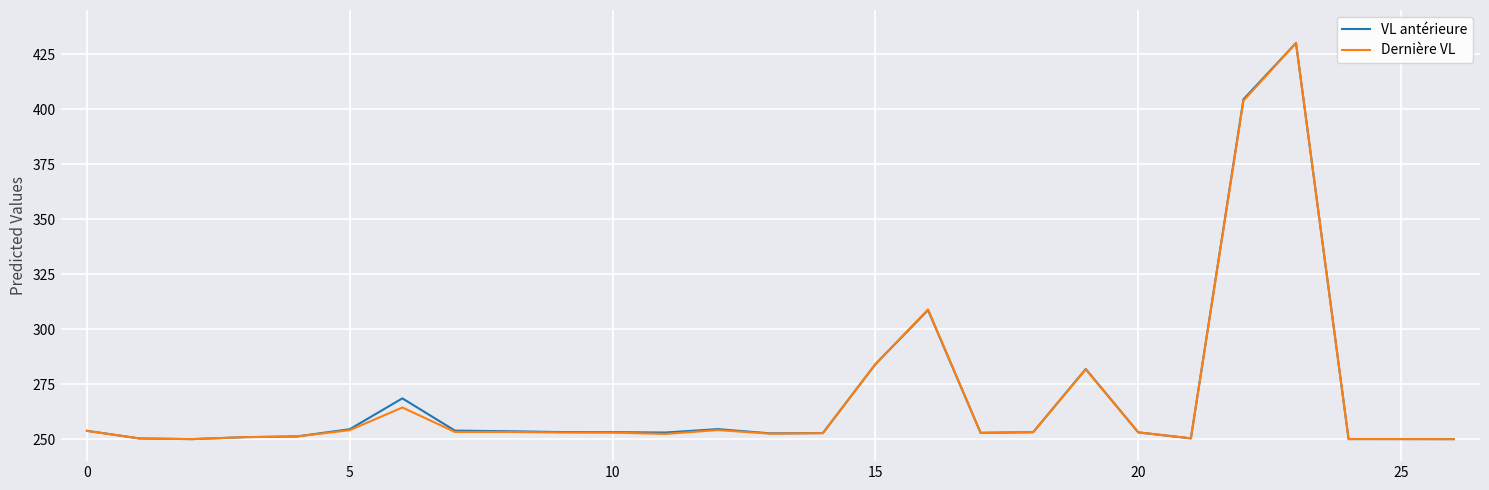

What is the minimum value shown in the chart?

250.0